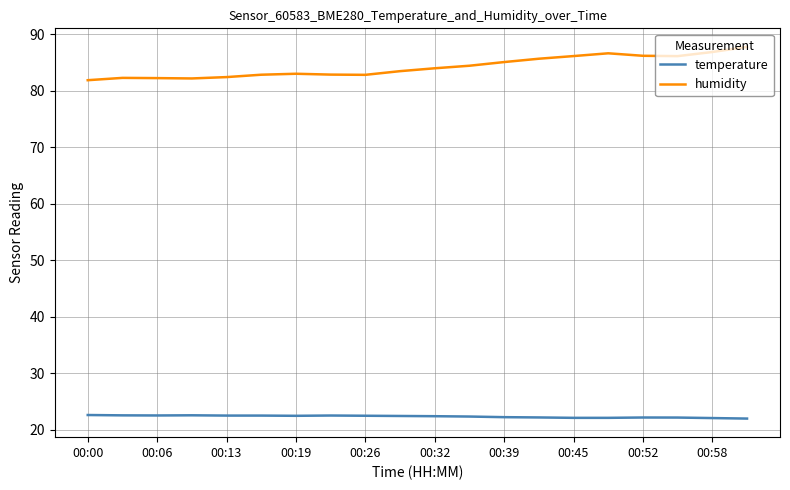

True or false: temperature and humidity intersect in this chart.

False